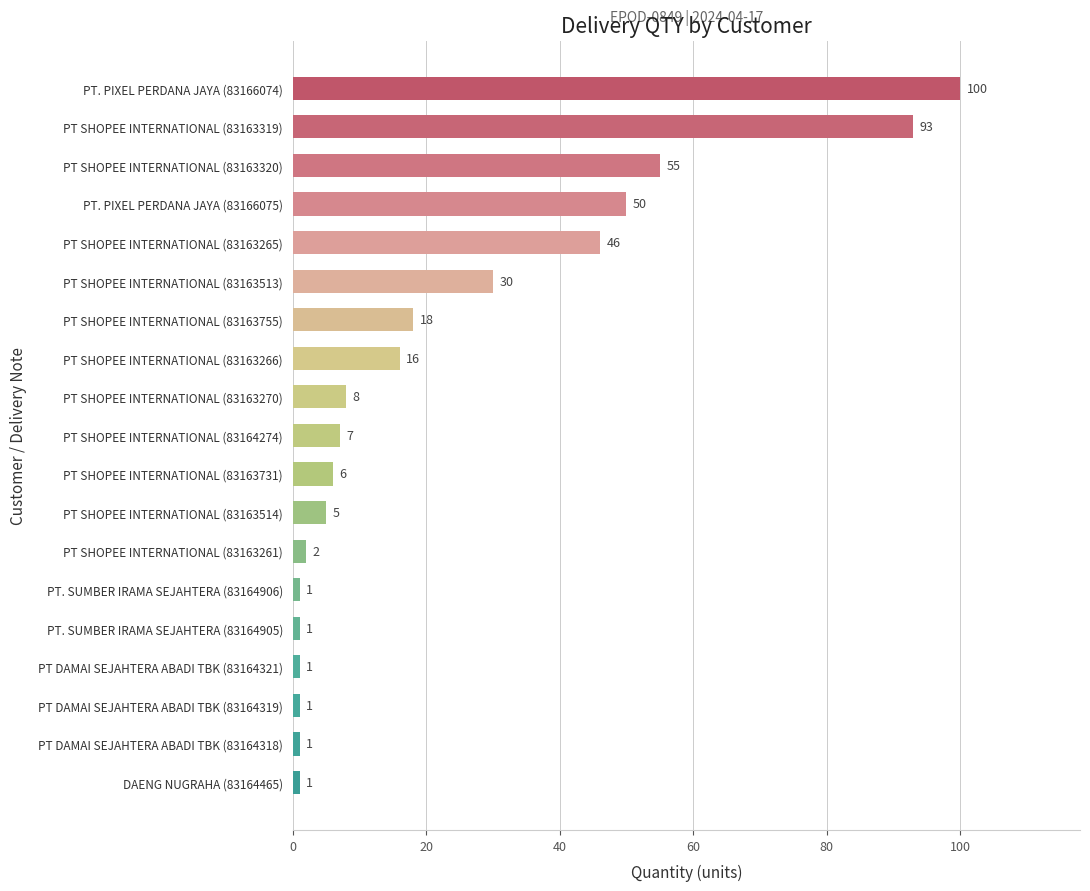

Where is the data nearest to the value 50?

PT. PIXEL PERDANA JAYA (83166075)